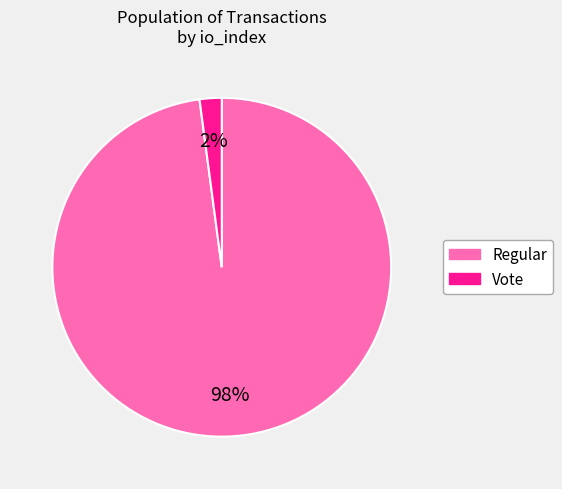

Which has a higher value, Regular or Vote?

Regular